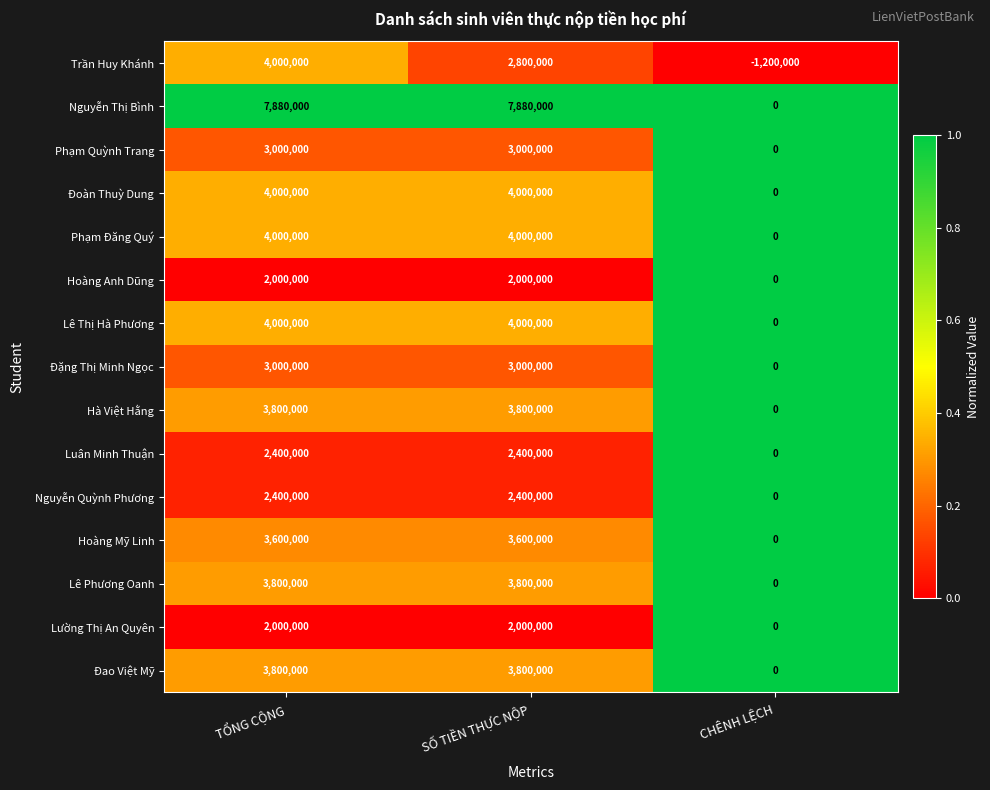

What is the highest value of the Lê Phương Oanh series?

3800000